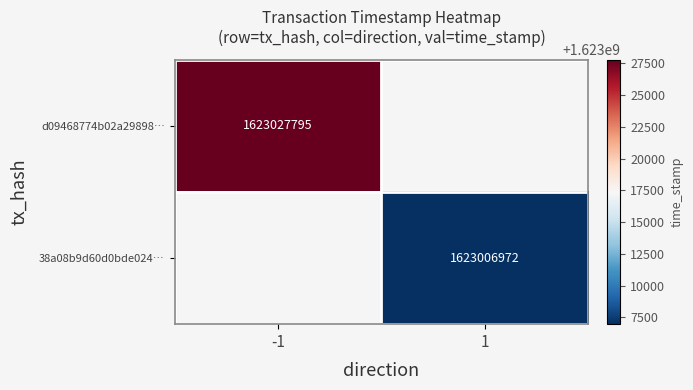

Is the value of 38a08b9d60d0bde024… at 1 greater than the value of d09468774b02a29898… at -1?

No